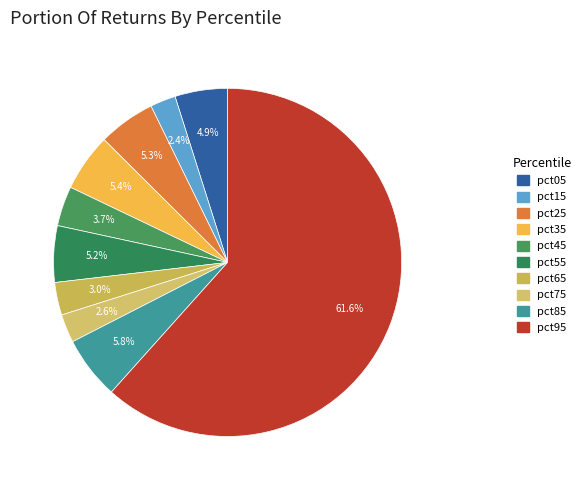

Which category has the biggest portion of the pie?

pct95